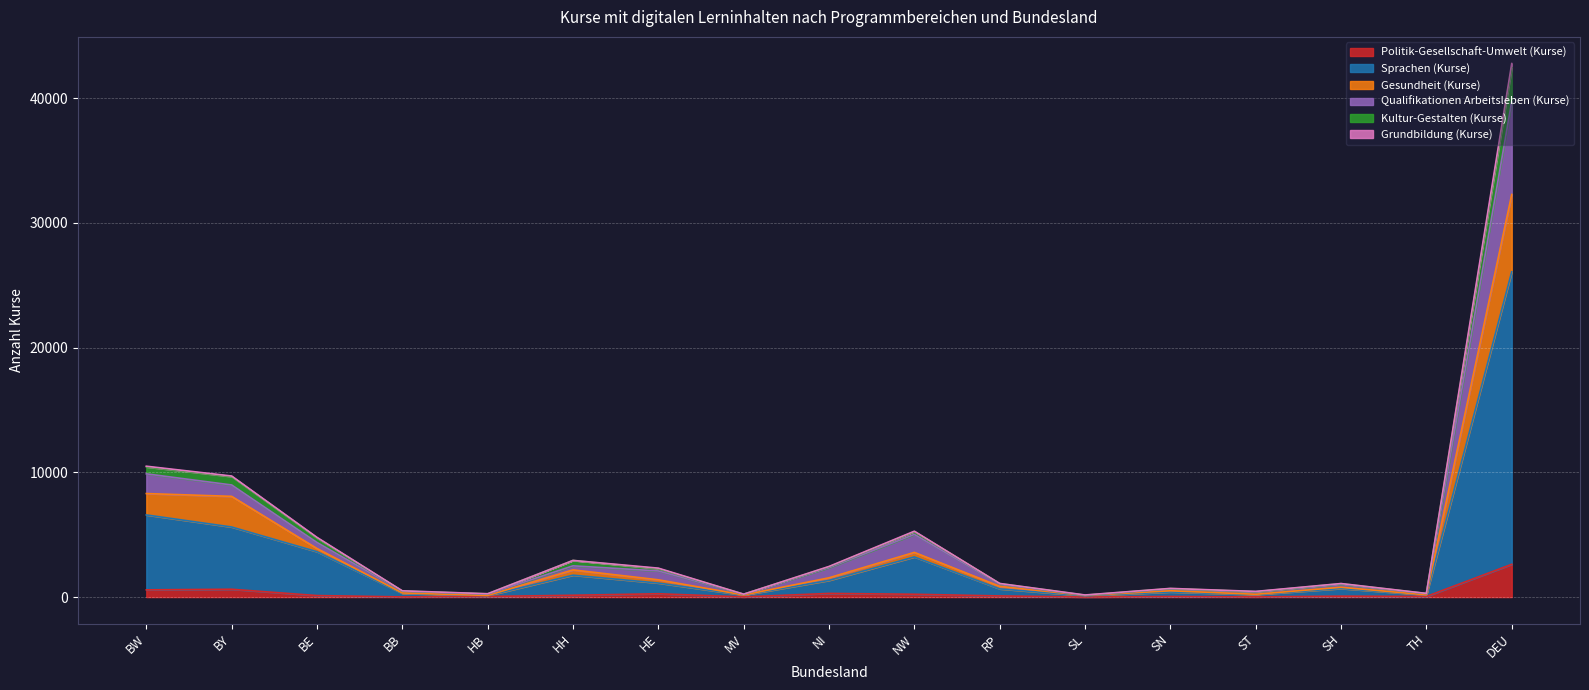

What are all the series names shown in the legend?

Politik-Gesellschaft-Umwelt (Kurse), Sprachen (Kurse), Gesundheit (Kurse), Qualifikationen Arbeitsleben (Kurse), Kultur-Gestalten (Kurse), Grundbildung (Kurse)